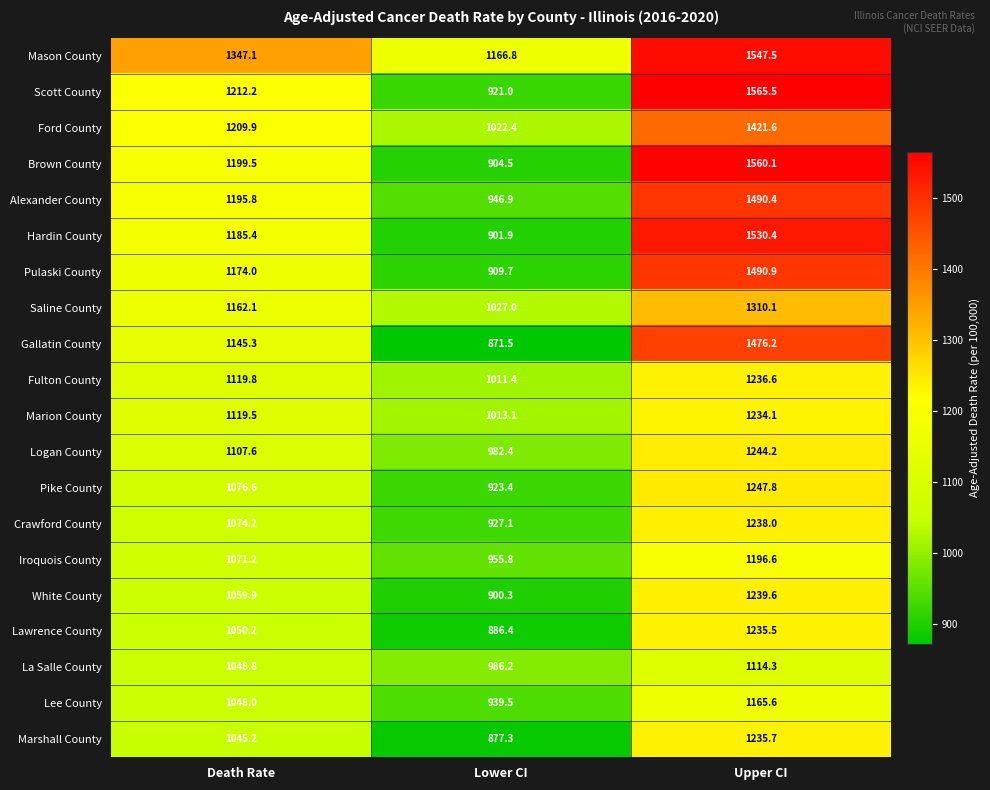

List the series in order of their peak value, lowest first.

La Salle County, Lee County, Iroquois County, Marion County, Lawrence County, Marshall County, Fulton County, Crawford County, White County, Logan County, Pike County, Saline County, Ford County, Gallatin County, Alexander County, Pulaski County, Hardin County, Mason County, Brown County, Scott County